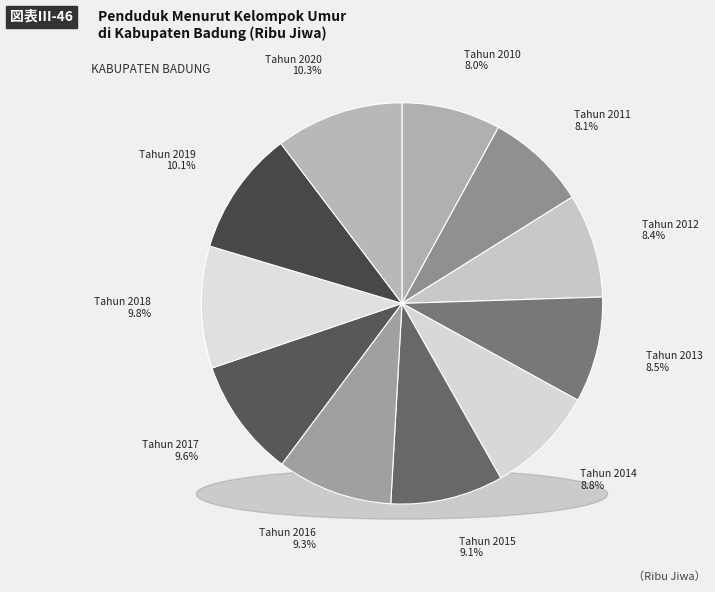

To the nearest percent, what portion does Tahun 2012 represent?

8%